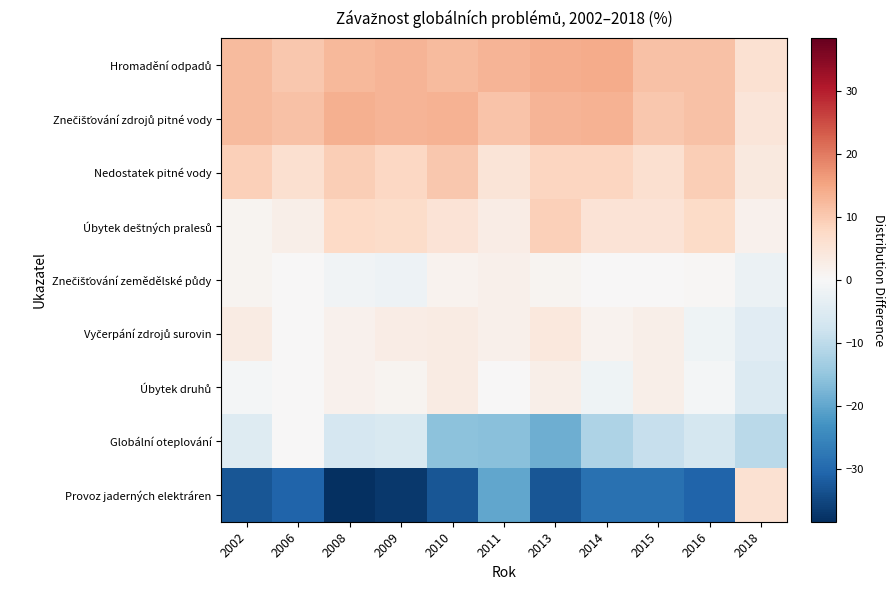

Which category has the lowest value across all series?

2008